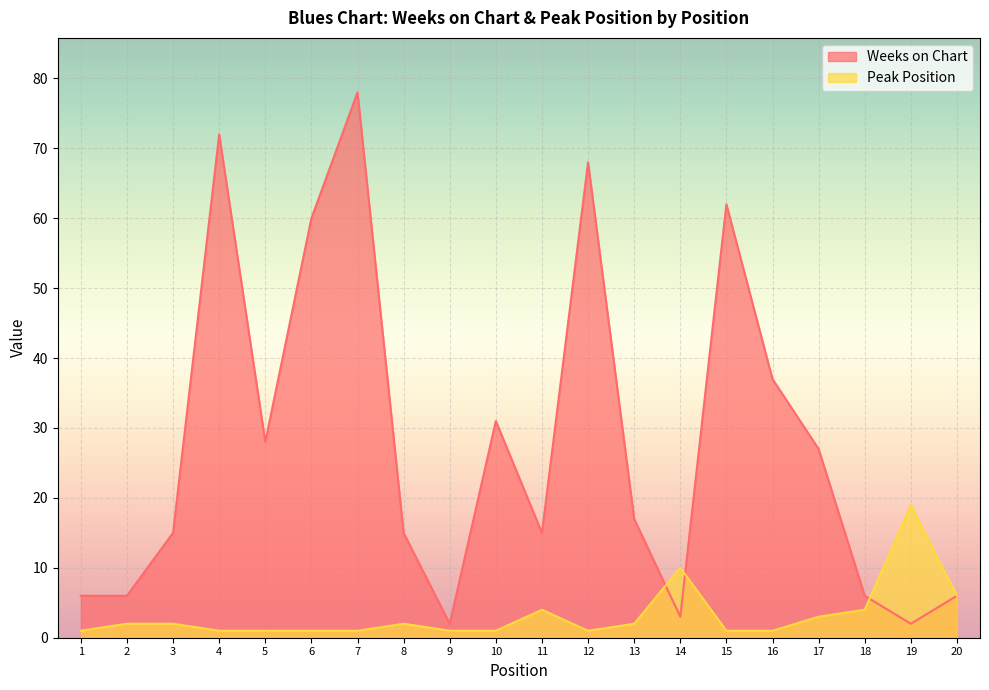

How many lines are shown in the chart?

2